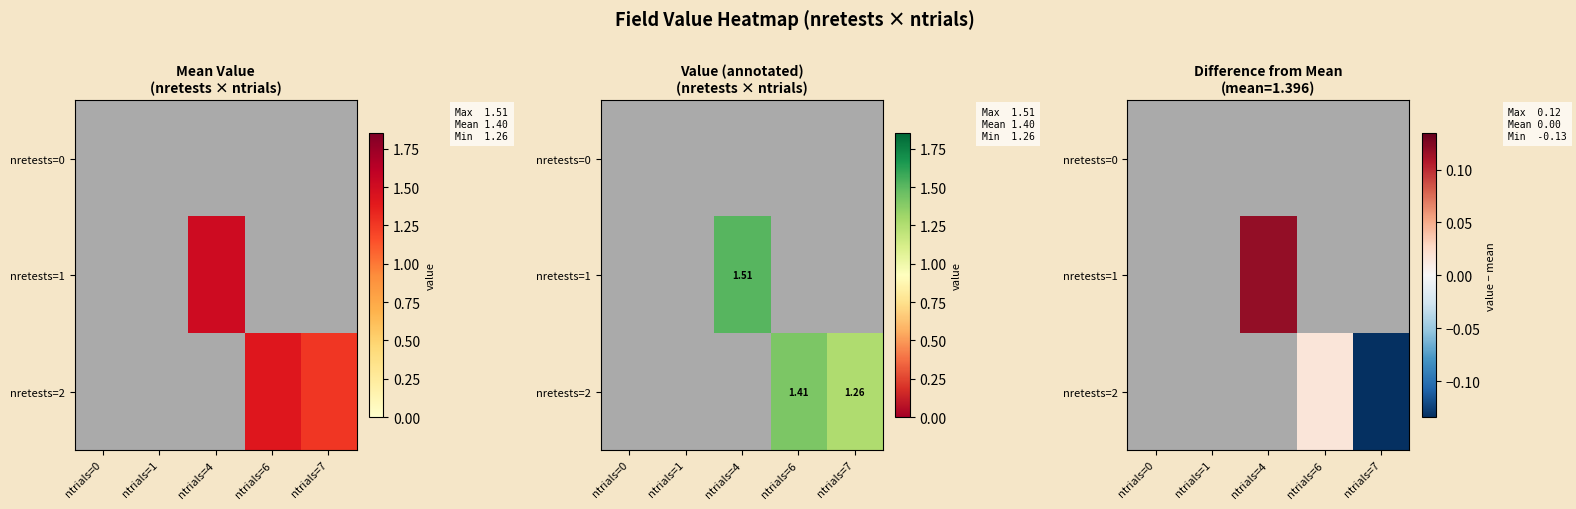

How many categories are shown in the chart?

5